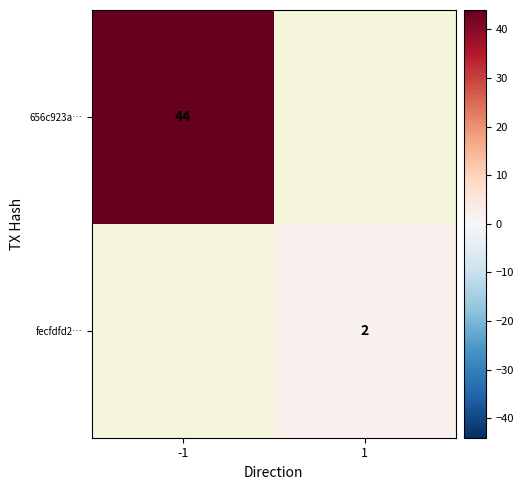

True or false: fecfdfd2… has a value of 2 at 1.

True